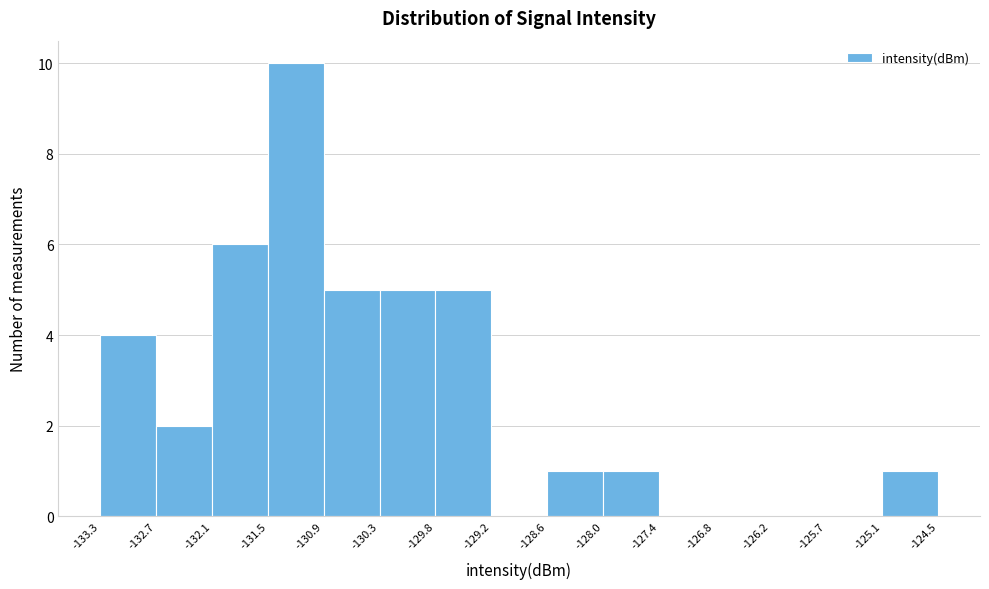

Reading left to right, list every bar in this chart as the range it spans on the x-axis followed by its height. The values are not printed on the chart, so give them approximately, as read against the axis.

-133.3 to -132.7: 4
-132.7 to -132.1: 2
-132.1 to -131.5: 6
-131.5 to -130.9: 10
-130.9 to -130.3: 5
-130.3 to -129.8: 5
-129.8 to -129.2: 5
-129.2 to -128.6: 0
-128.6 to -128.0: 1
-128.0 to -127.4: 1
-127.4 to -126.8: 0
-126.8 to -126.2: 0
-126.2 to -125.7: 0
-125.7 to -125.1: 0
-125.1 to -124.5: 1